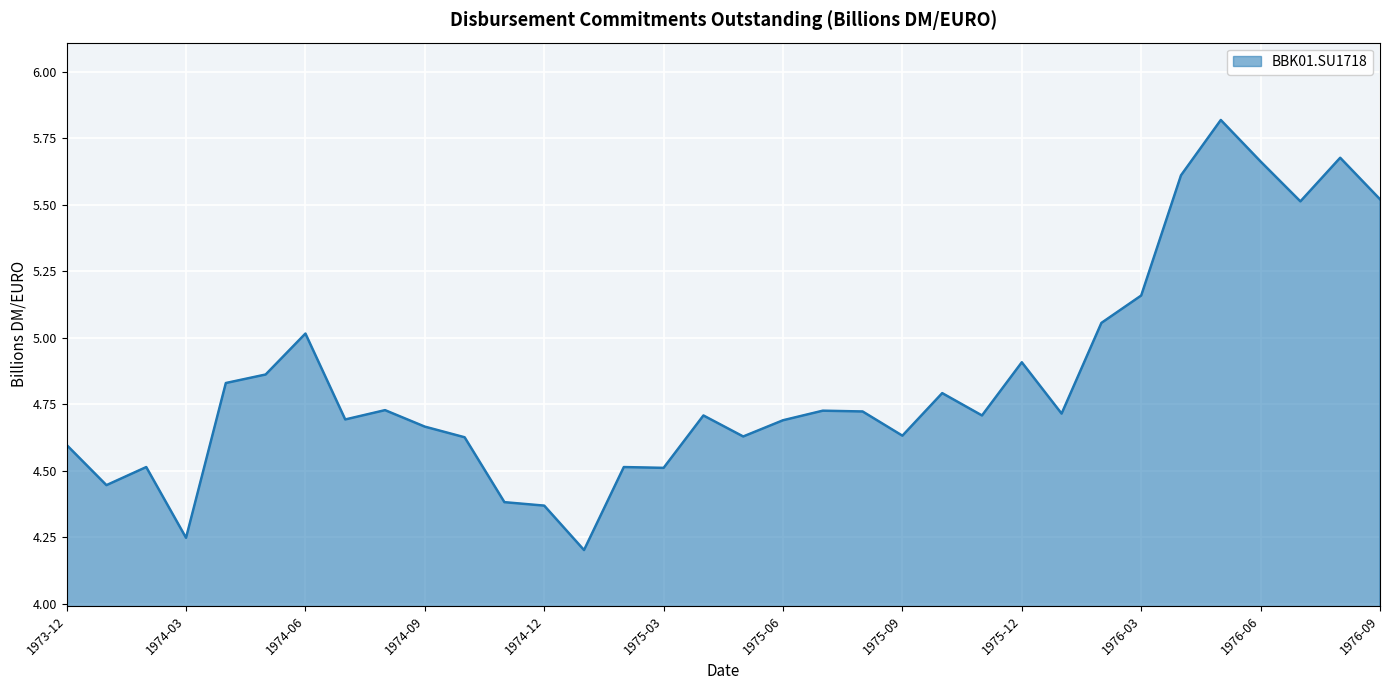

What is the maximum value shown in the chart?

5.8